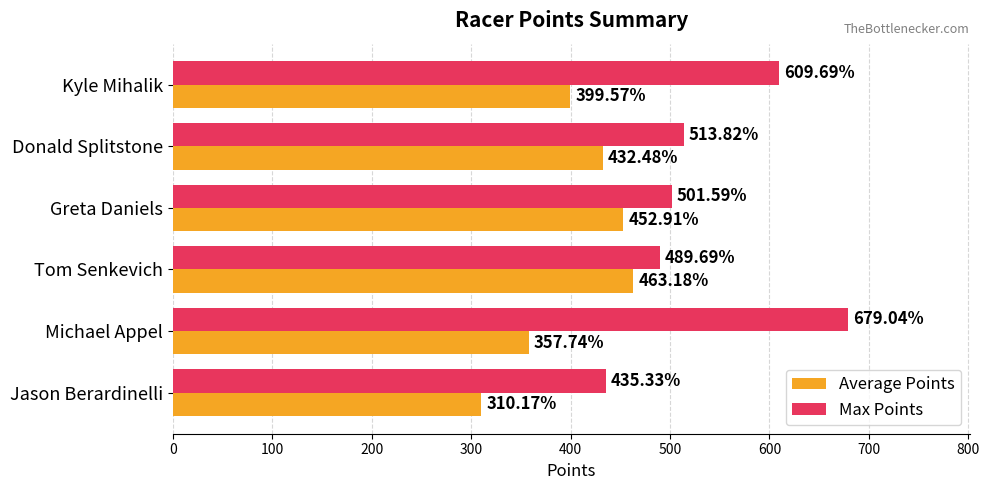

What are all the series names shown in the legend?

Average Points, Max Points